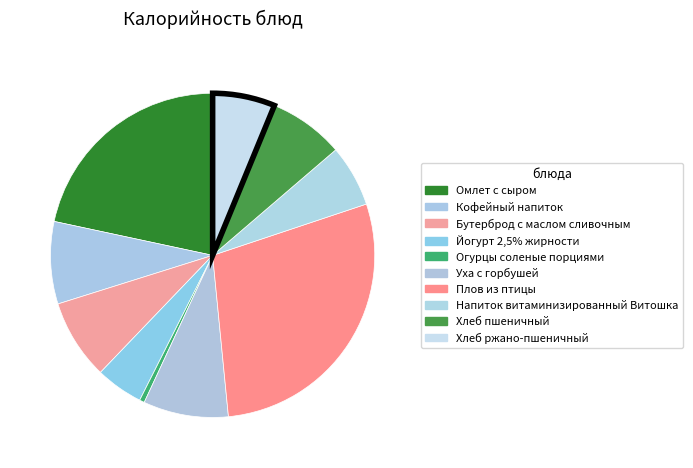

To the nearest percent, what portion does Напиток витаминизированный Витошка represent?

6%